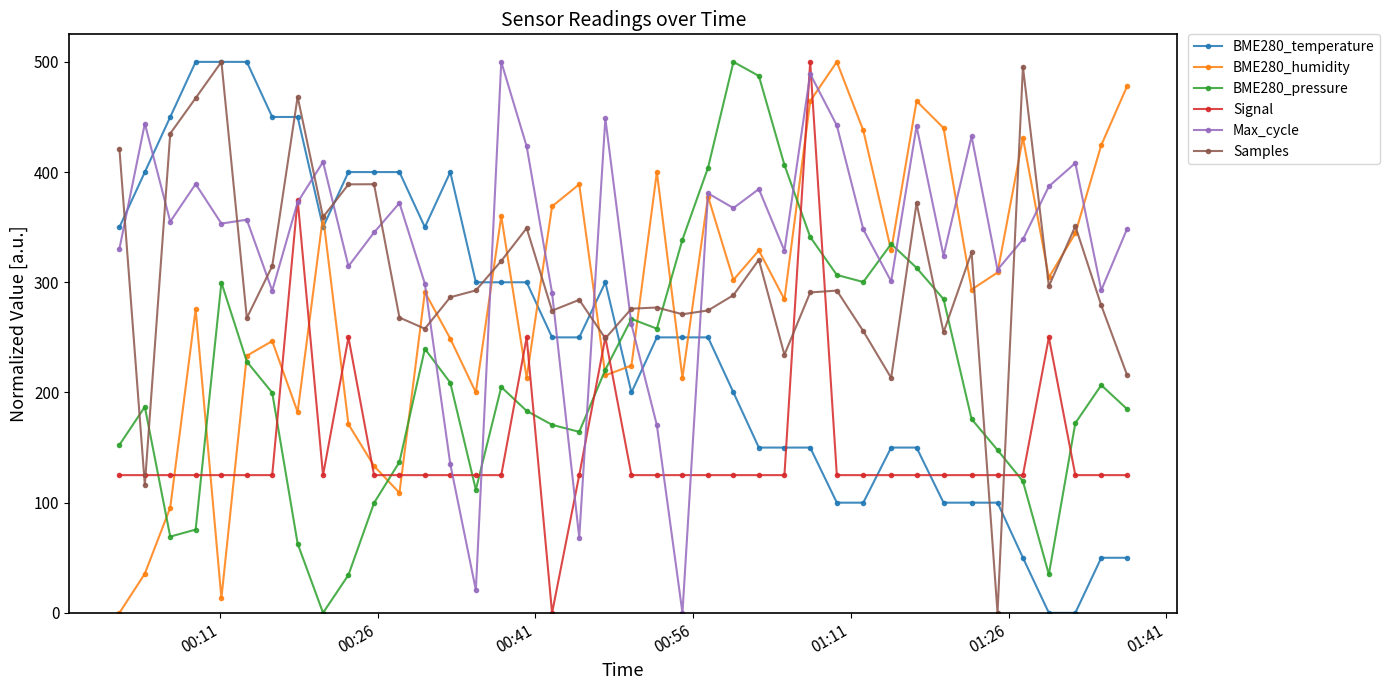

What is the value of the BME280_temperature point at the 13th from the left?

350.0